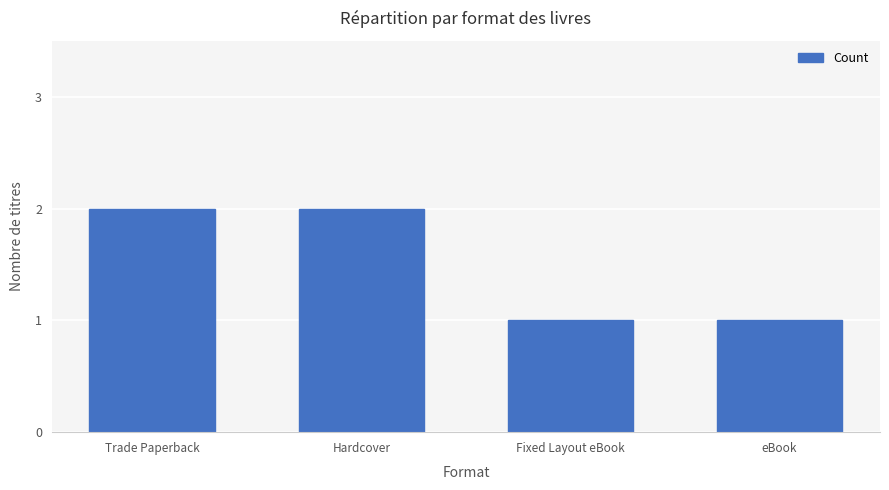

What is the label of the 2nd bar from the right?

Fixed Layout eBook